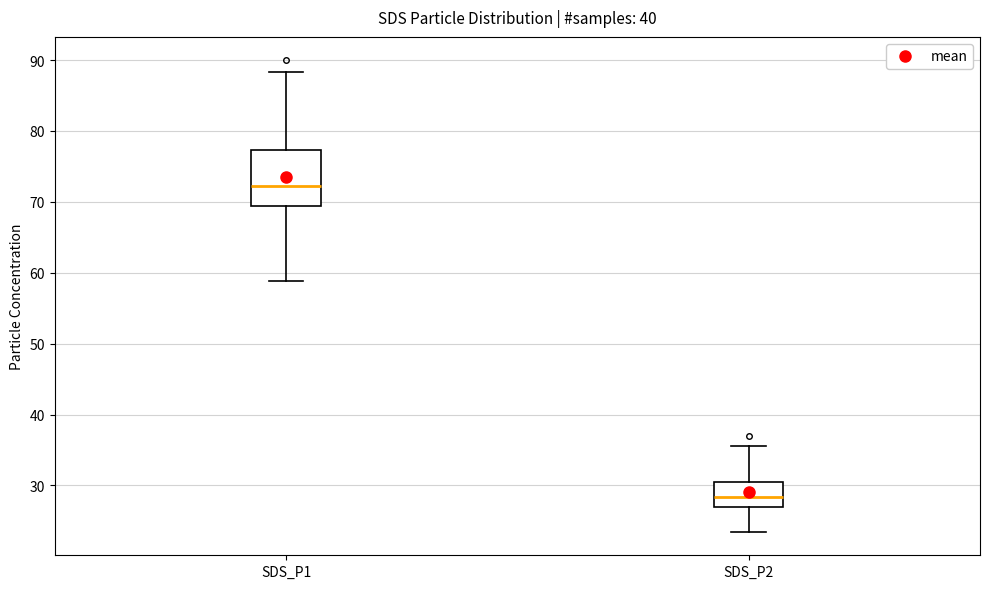

Where does the lower whisker of the box for SDS_P1 end on the y-axis? The values are not printed on the chart, so give them approximately, as read against the axis.

59